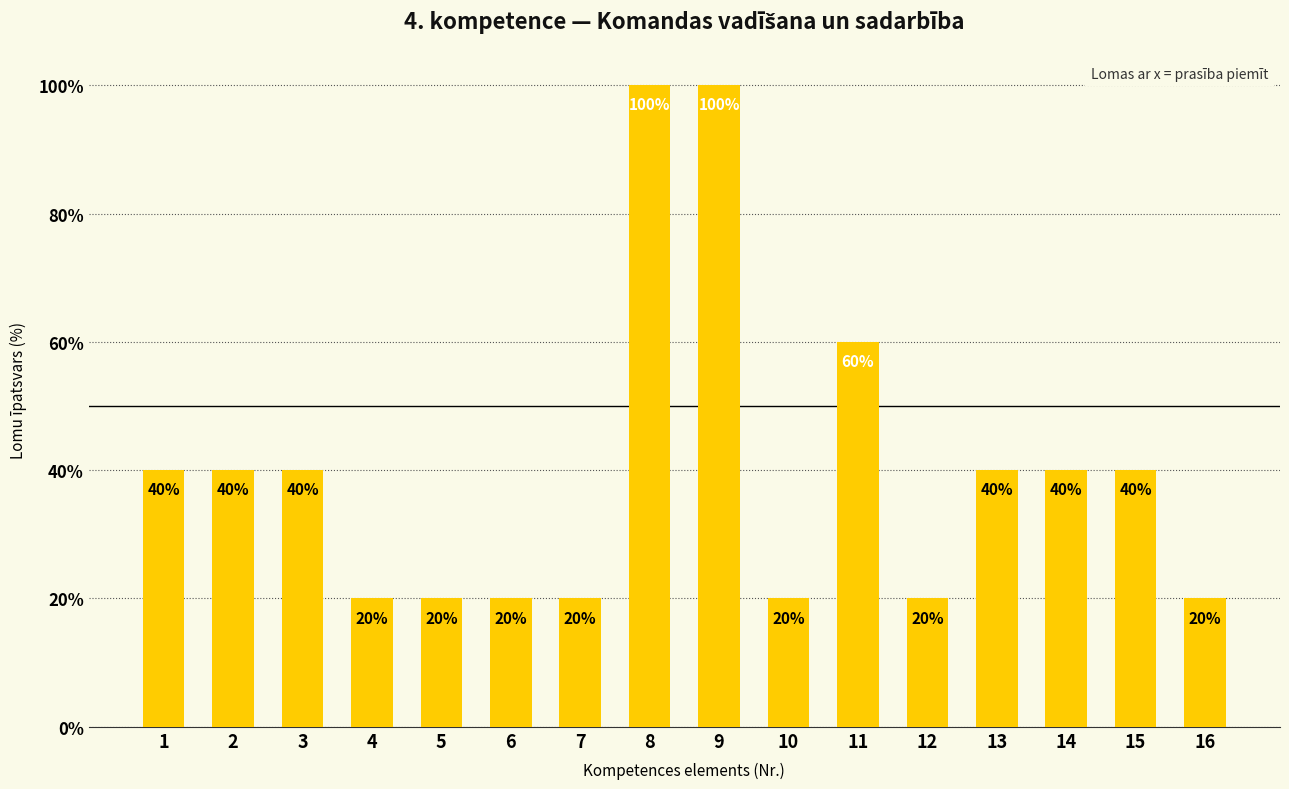

What value does the data have at 8?

100